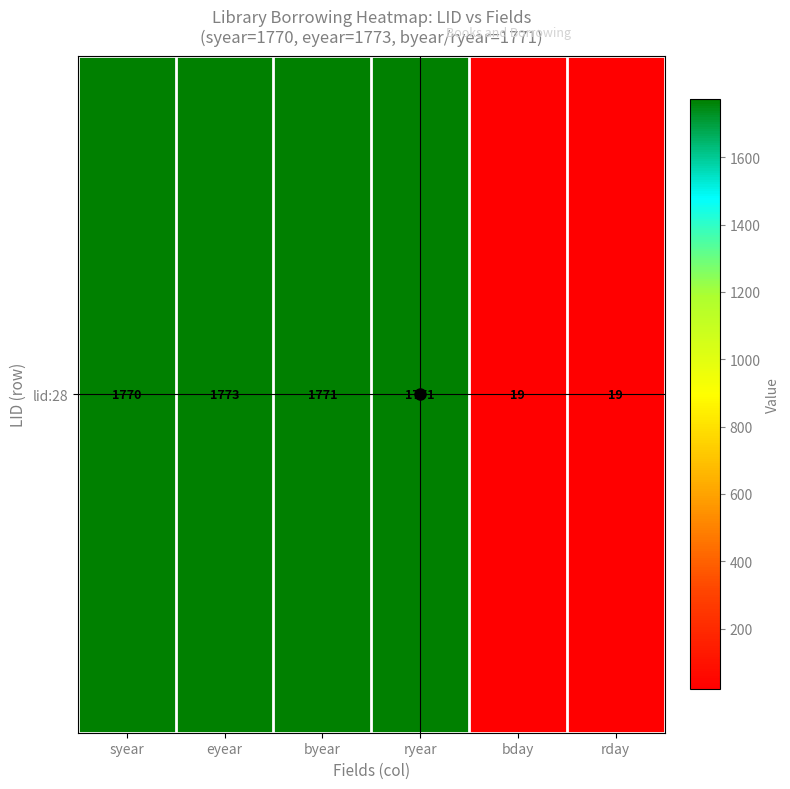

Where is the data nearest to the value 896?

syear